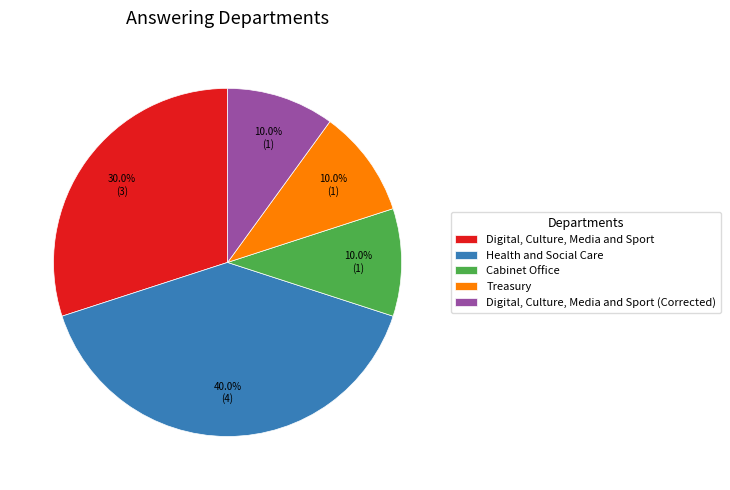

Which category has the biggest portion of the pie?

Health and Social Care